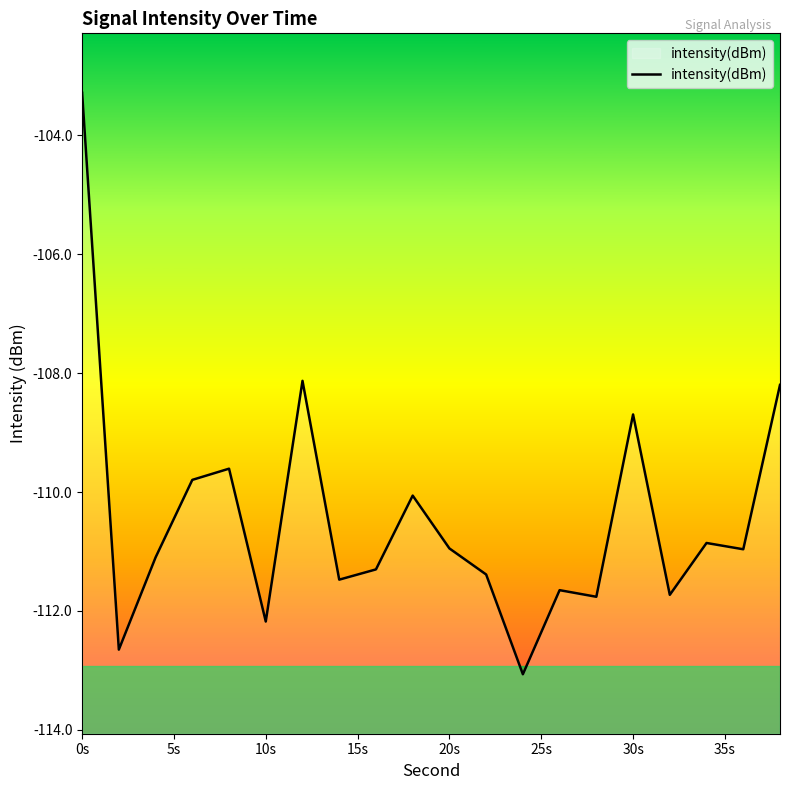

Is it true that the value at 30s is -108.7?

True